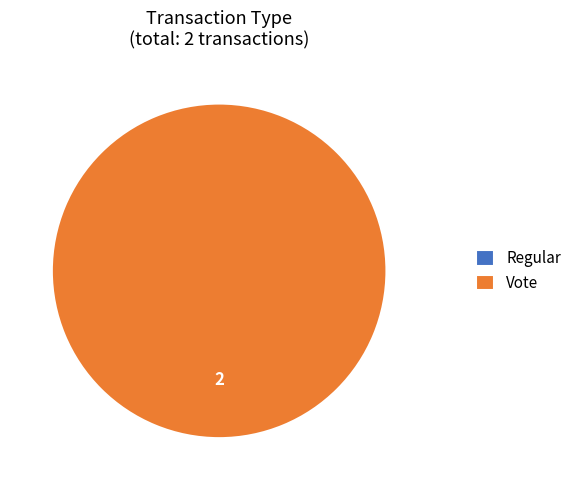

Which category has the smallest portion of the pie?

Regular